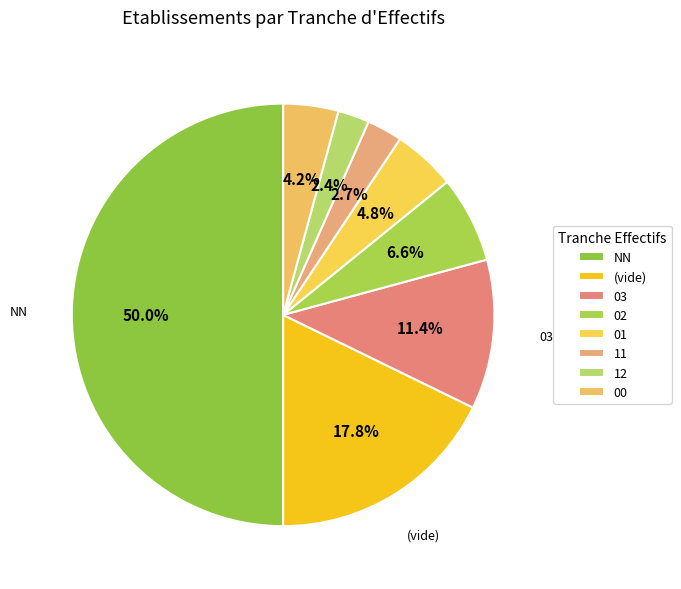

Count the number of slices in the pie.

8